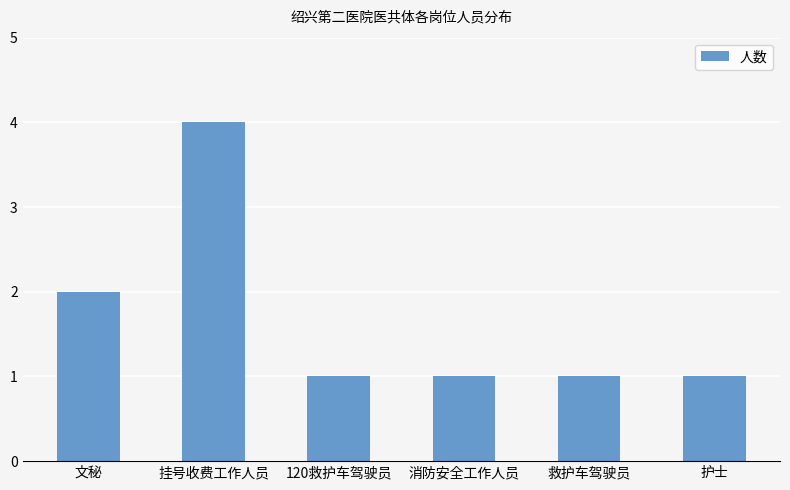

What is the difference between the maximum and second lowest values?

3